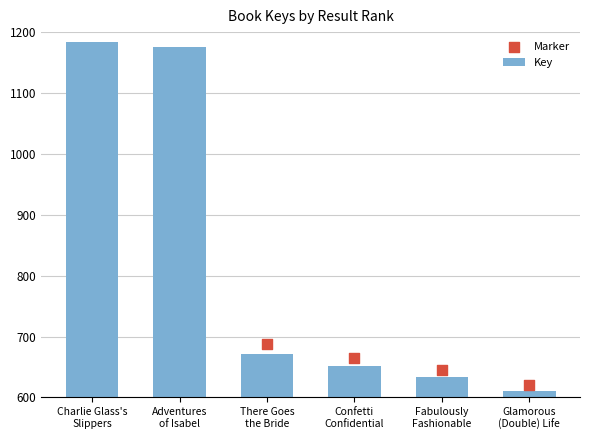

What are all the series names shown in the legend?

Key, Marker